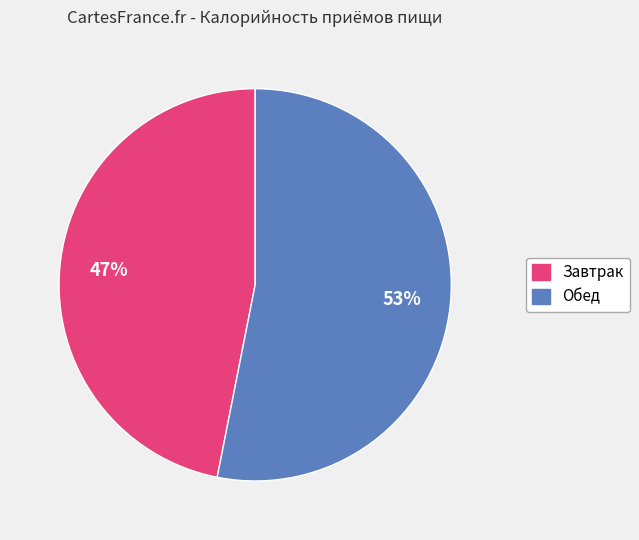

To the nearest percent, what percentage of the pie is Обед?

53%